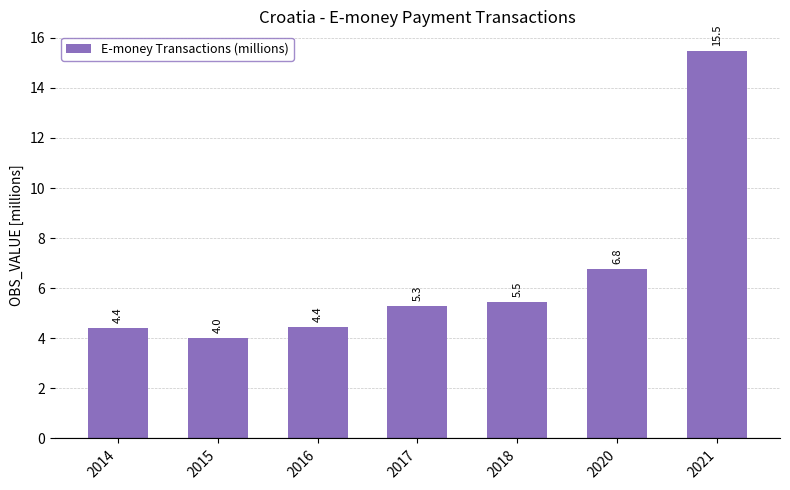

What is the change in value from 2014 to 2017?

+0.9